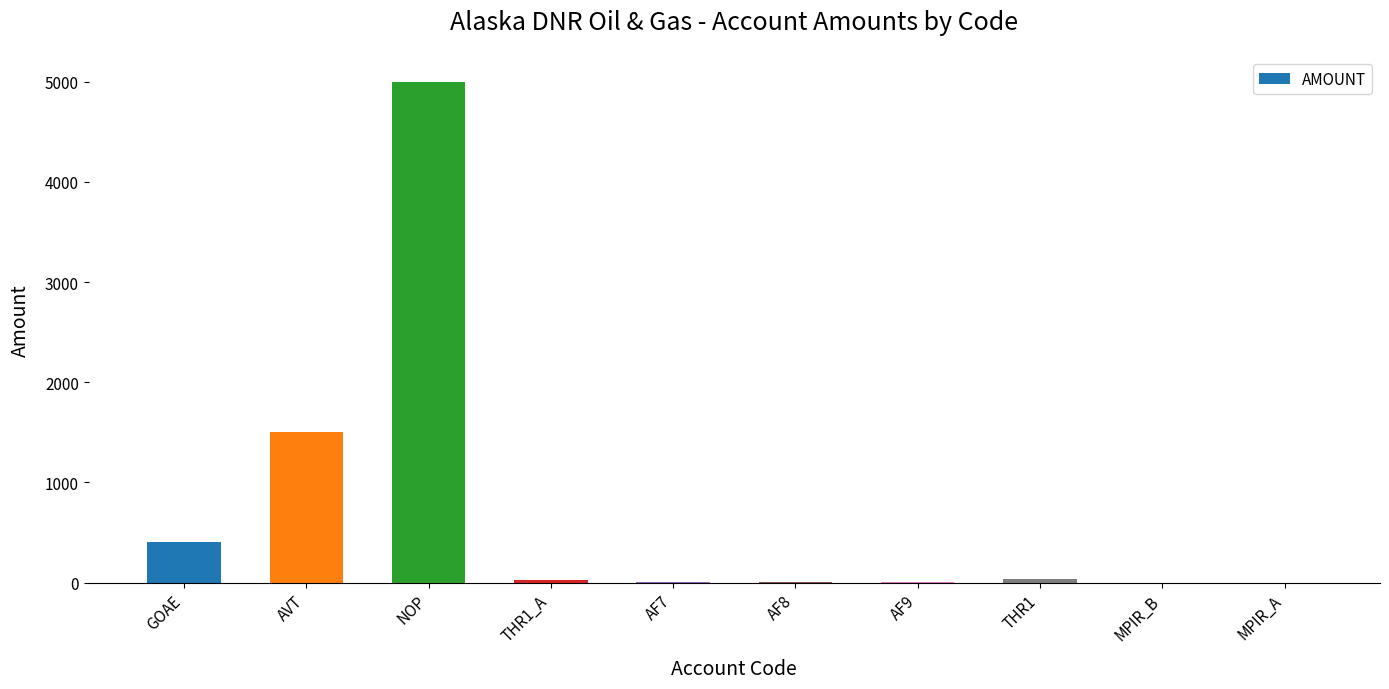

What value does the data have at AF7?

1.0